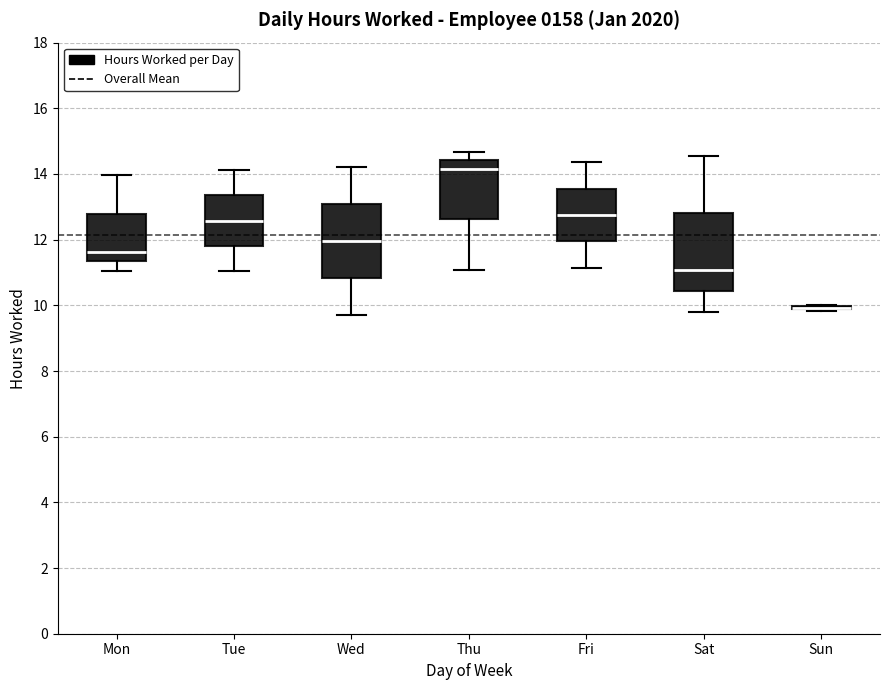

Reading left to right, read every box against the y-axis: the position of its median line, the range the box covers, and the ends of its whiskers. The values are not printed on the chart, so give them approximately, as read against the axis.

Mon: median 11.6, box 11.4 to 12.8, whiskers 11.0 to 14.0
Tue: median 12.6, box 11.8 to 13.4, whiskers 11.0 to 14.2
Wed: median 12.0, box 10.8 to 13.0, whiskers 9.8 to 14.2
Thu: median 14.2, box 12.6 to 14.4, whiskers 11.0 to 14.6
Fri: median 12.8, box 12.0 to 13.6, whiskers 11.2 to 14.4
Sat: median 11.0, box 10.4 to 12.8, whiskers 9.8 to 14.6
Sun: box collapsed to a line at 10.0, whiskers 9.8 to 10.0